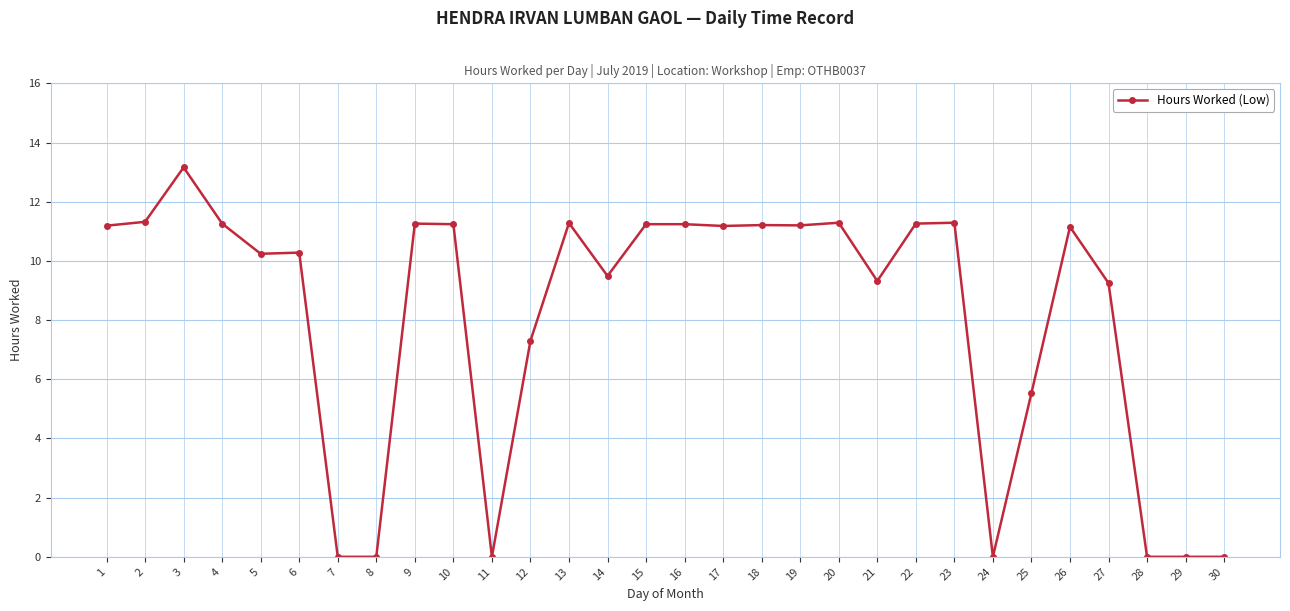

What is the difference between the second highest and minimum values?

11.3